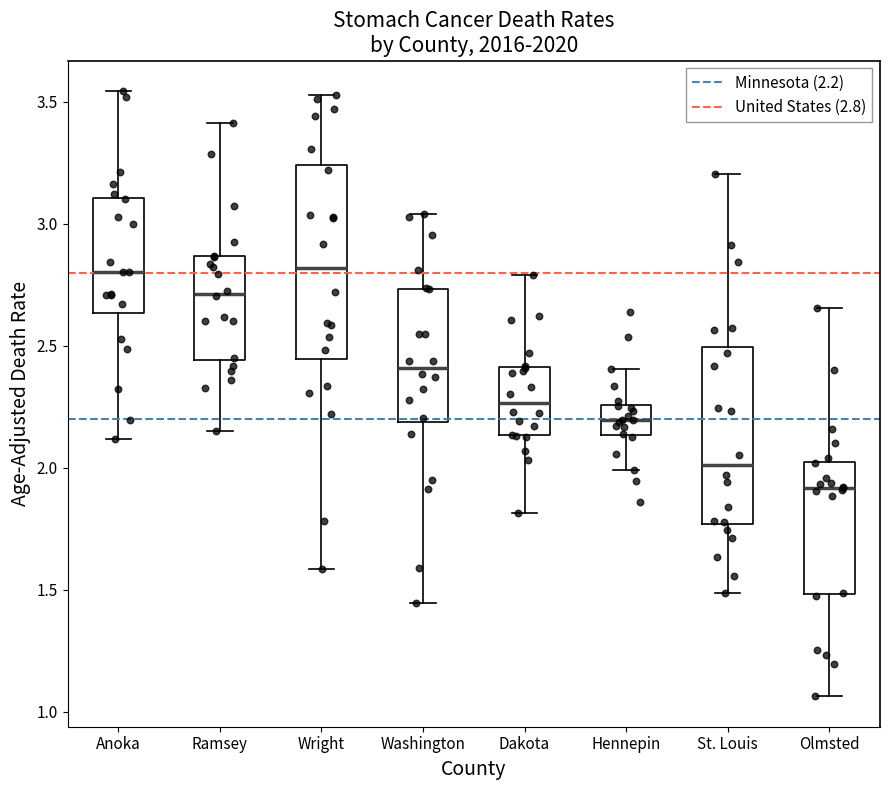

Which box is the tallest, from its lower edge to its upper edge?

Wright